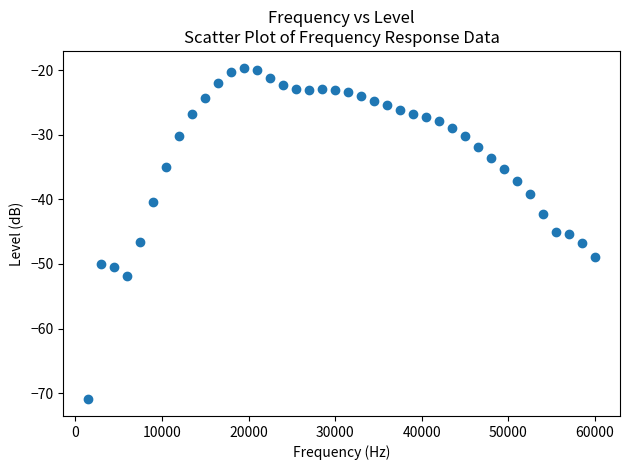

What is the range of X values (max minus min)?

58500.0